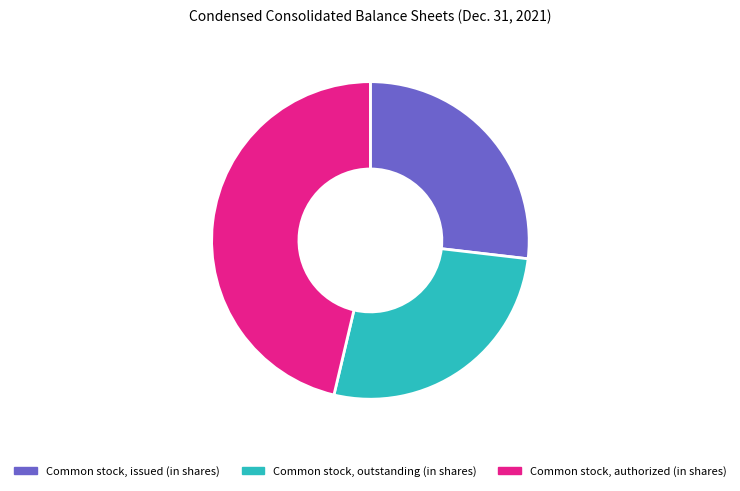

How many slices are in this pie chart?

3